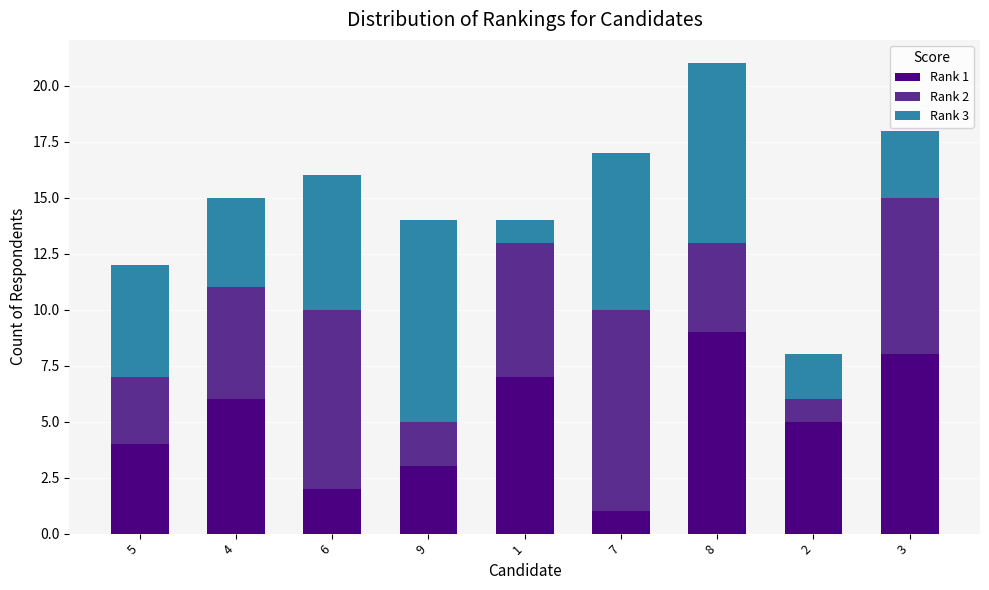

At which category is the sum across all series the highest?

8